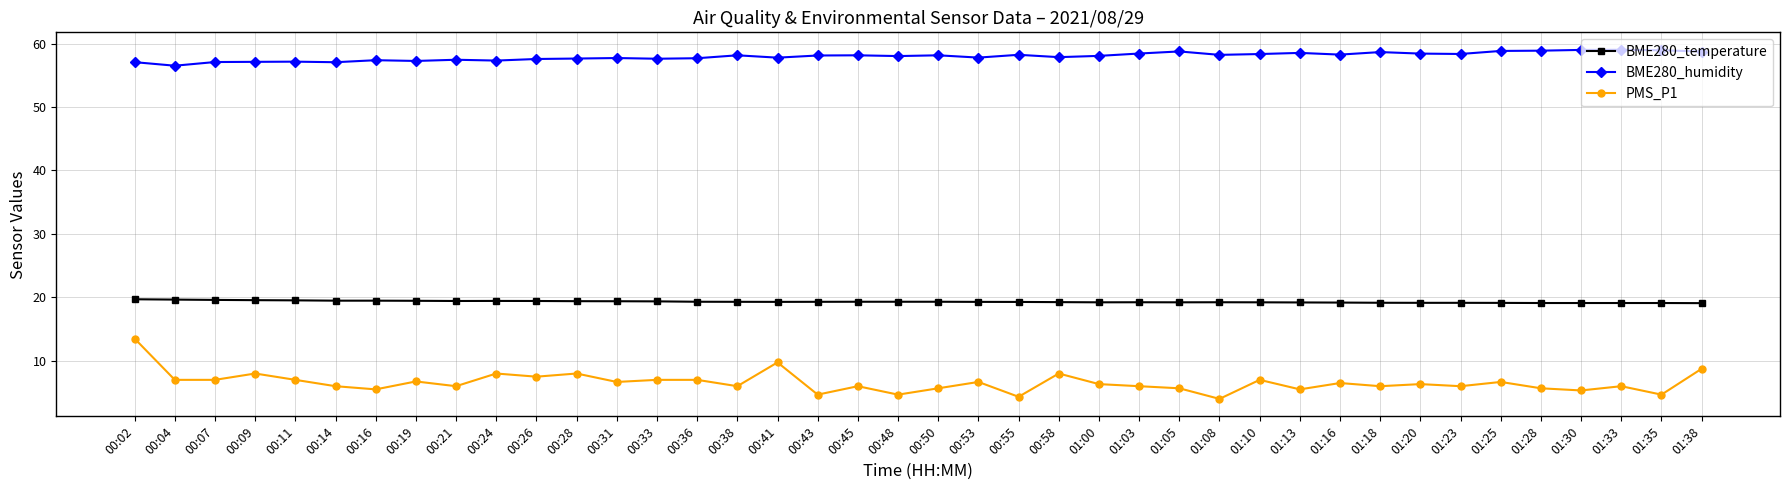

True or false: BME280_humidity has more than 2 interior local peaks.

True